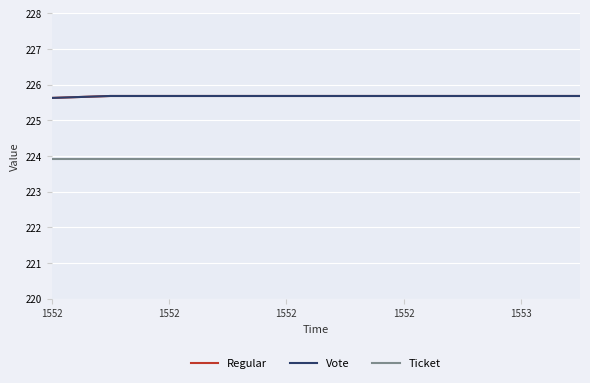

Is this an area chart (filled region under the line)?

No